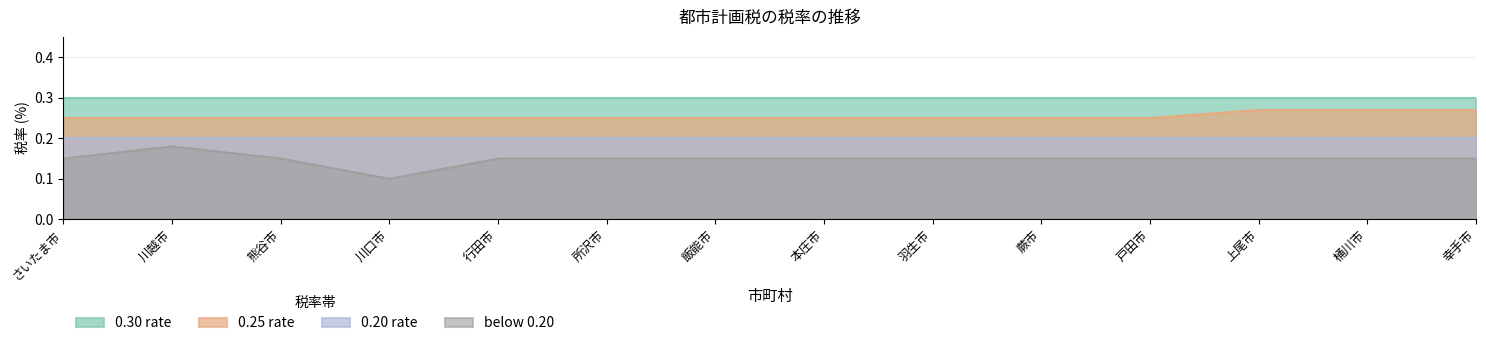

Which series has the largest range (max minus min)?

below 0.20